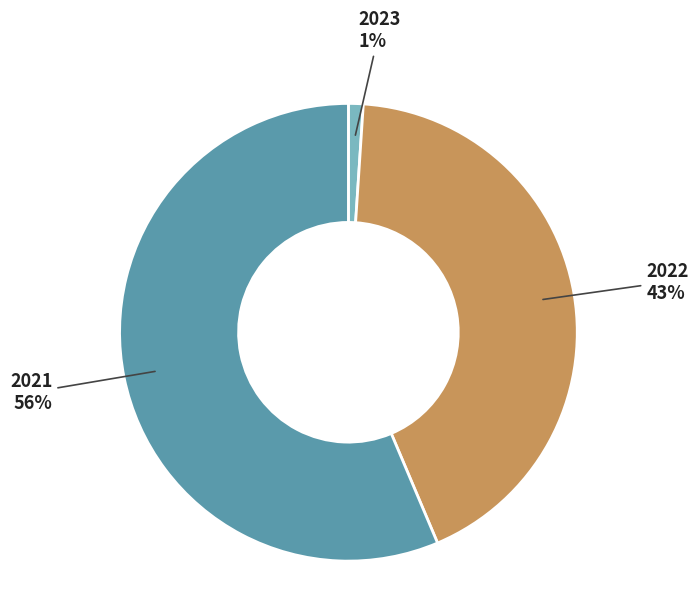

The 2022 slice represents 56% of the pie. True or false?

False